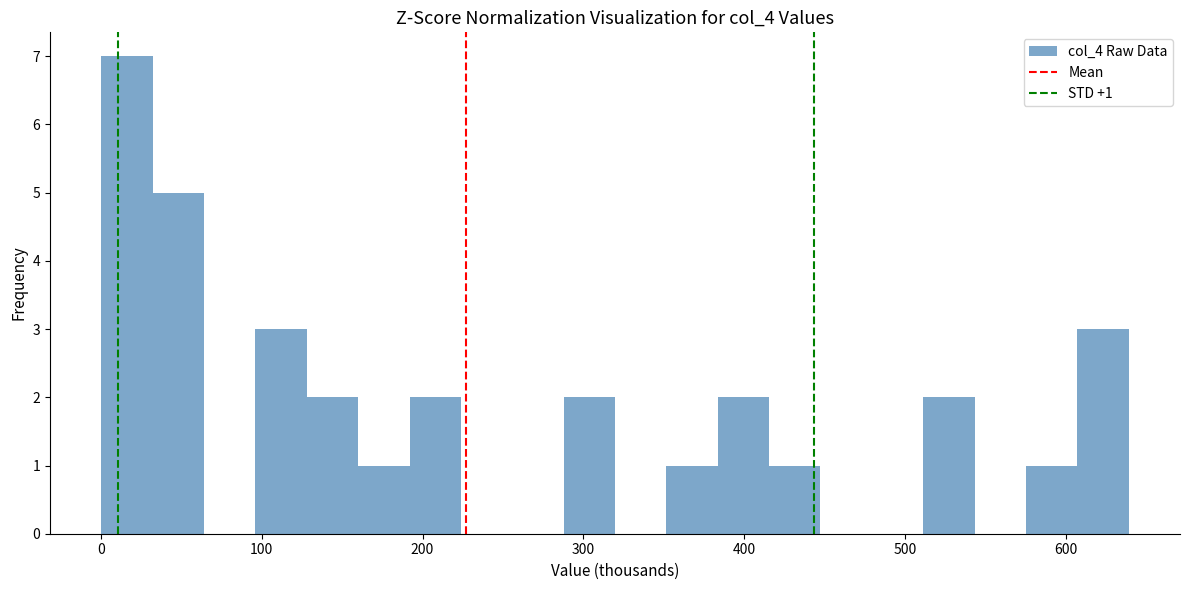

Read against the x-axis, roughly where is the centre of the tallest bar?

20